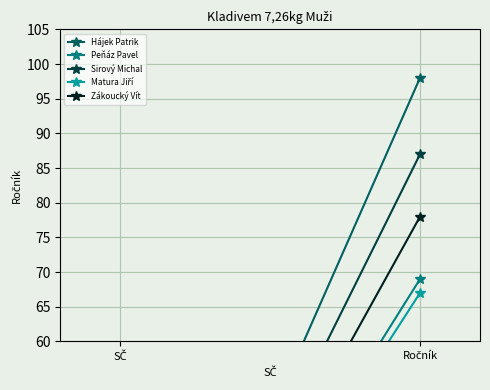

How many distinct data groups are displayed?

5